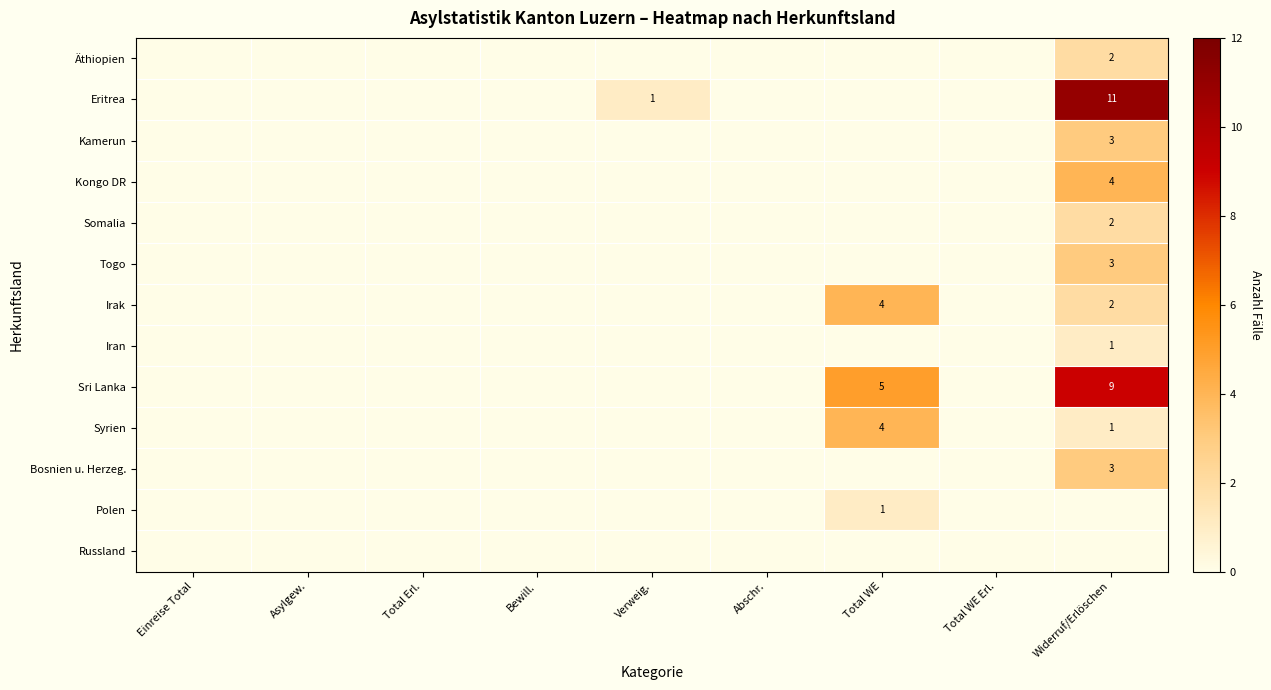

Count the Togo values in the range 0 to 1.

8